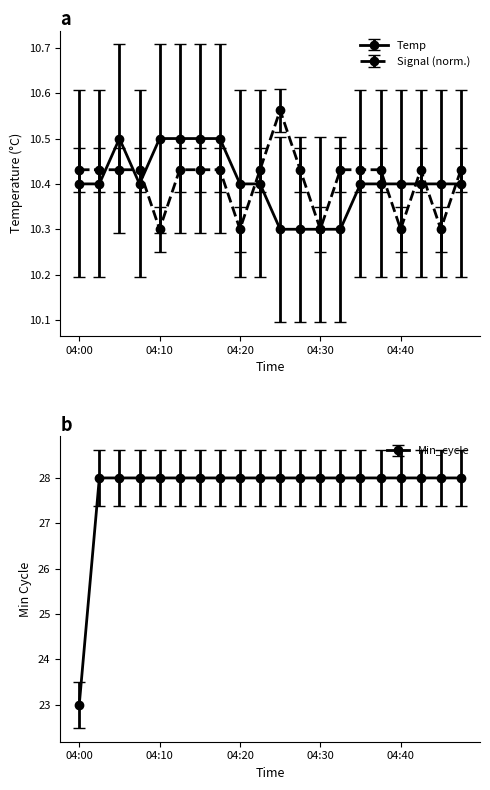

What is the difference between the second highest and second lowest values in the Signal series?

0.1